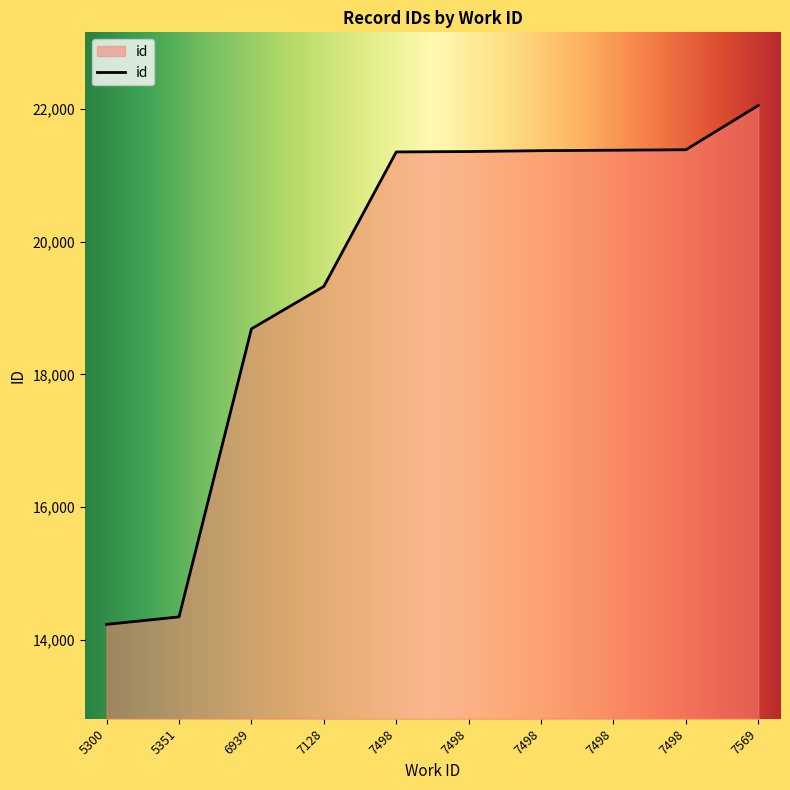

What is the average value?

19549